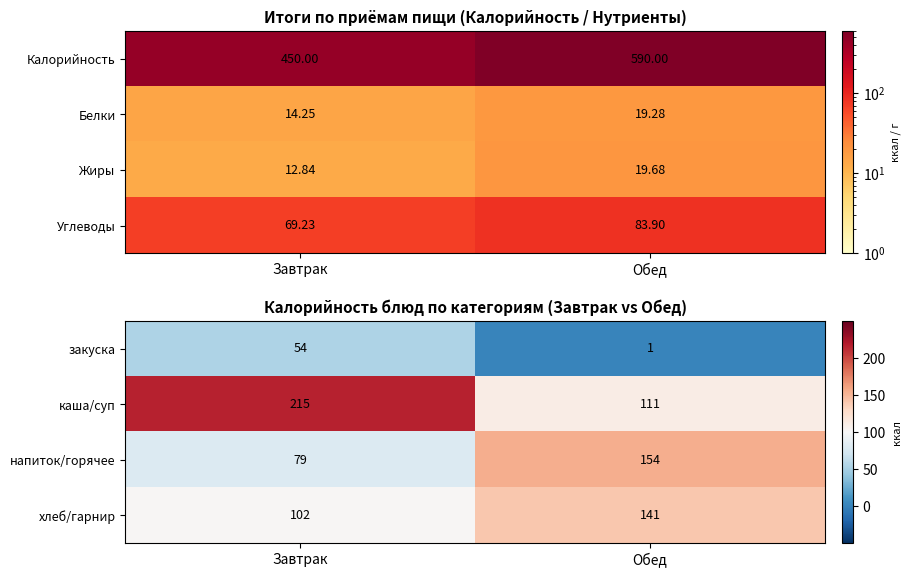

What is the average value of the каша/суп series?

163